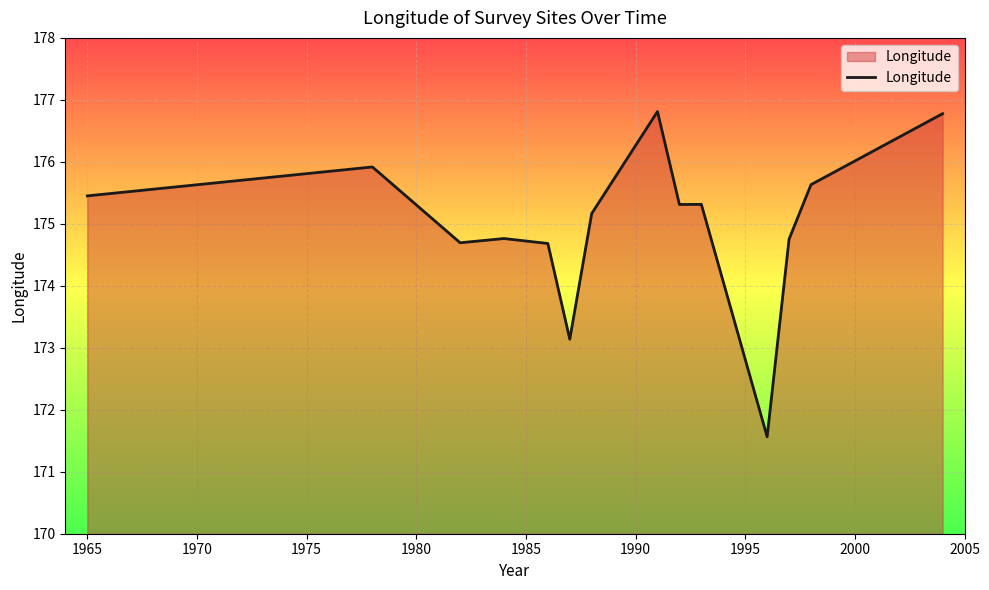

What is the smallest value displayed?

171.6